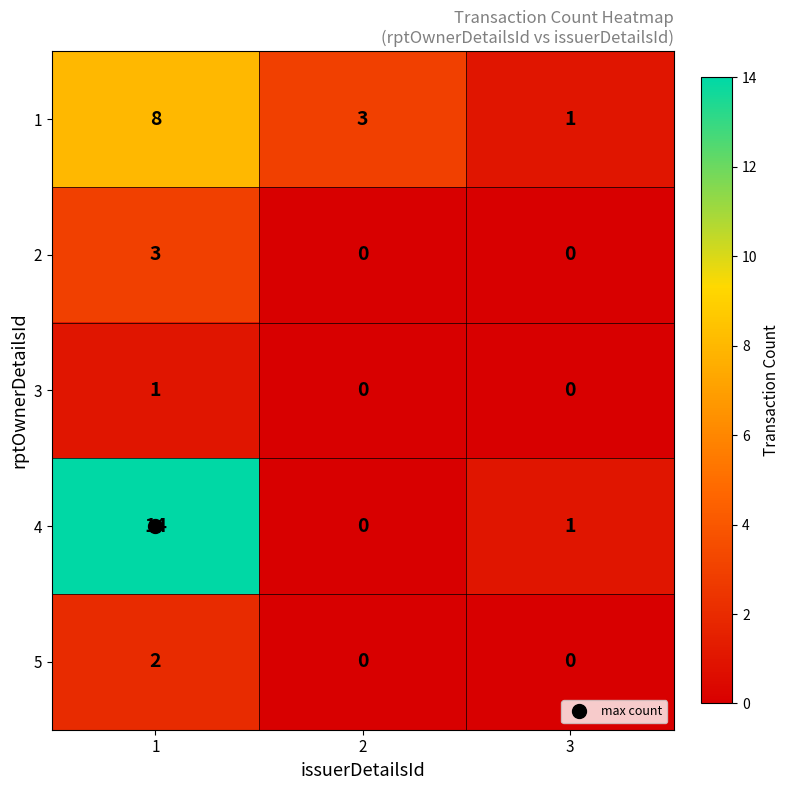

The value of 3 at 2 is 1. True or false?

False